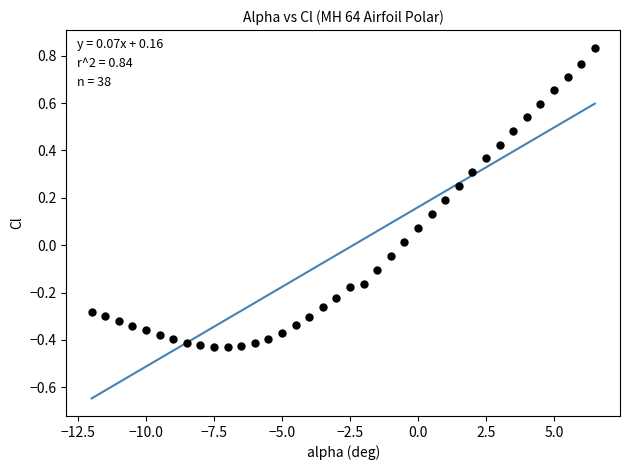

What is the range of X values (max minus min)?

18.5